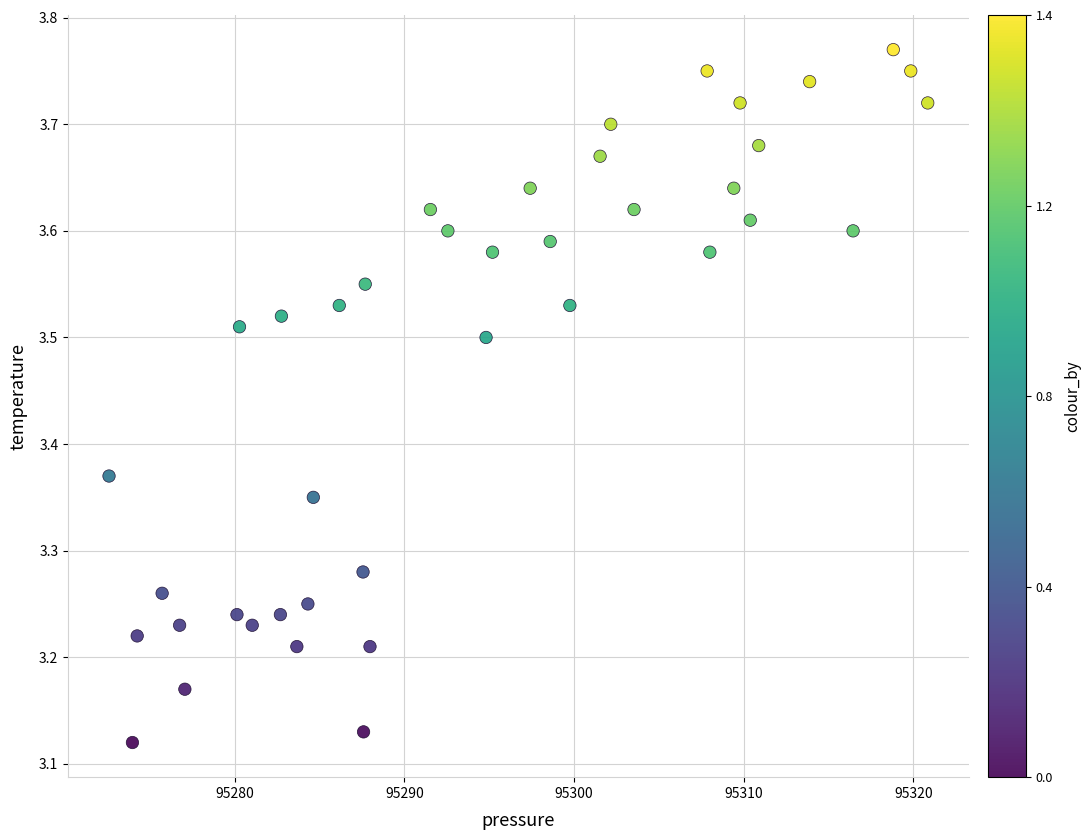

What is the range of X values (max minus min)?

48.2